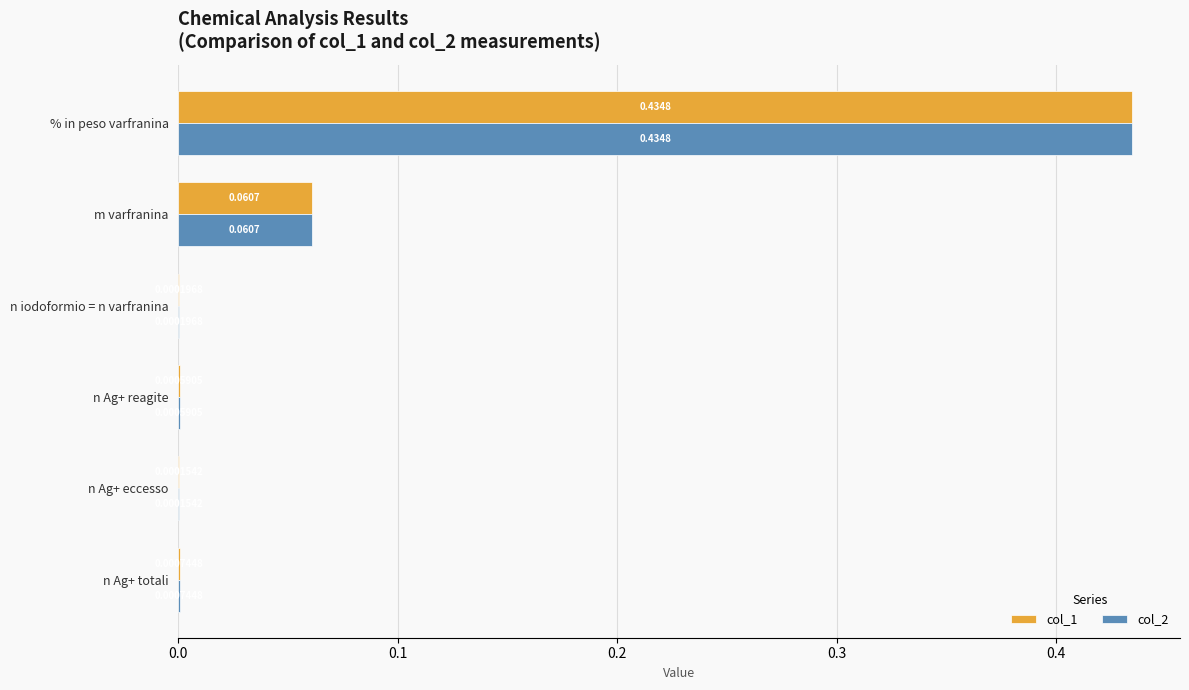

Which category has the highest value across all series?

% in peso varfranina